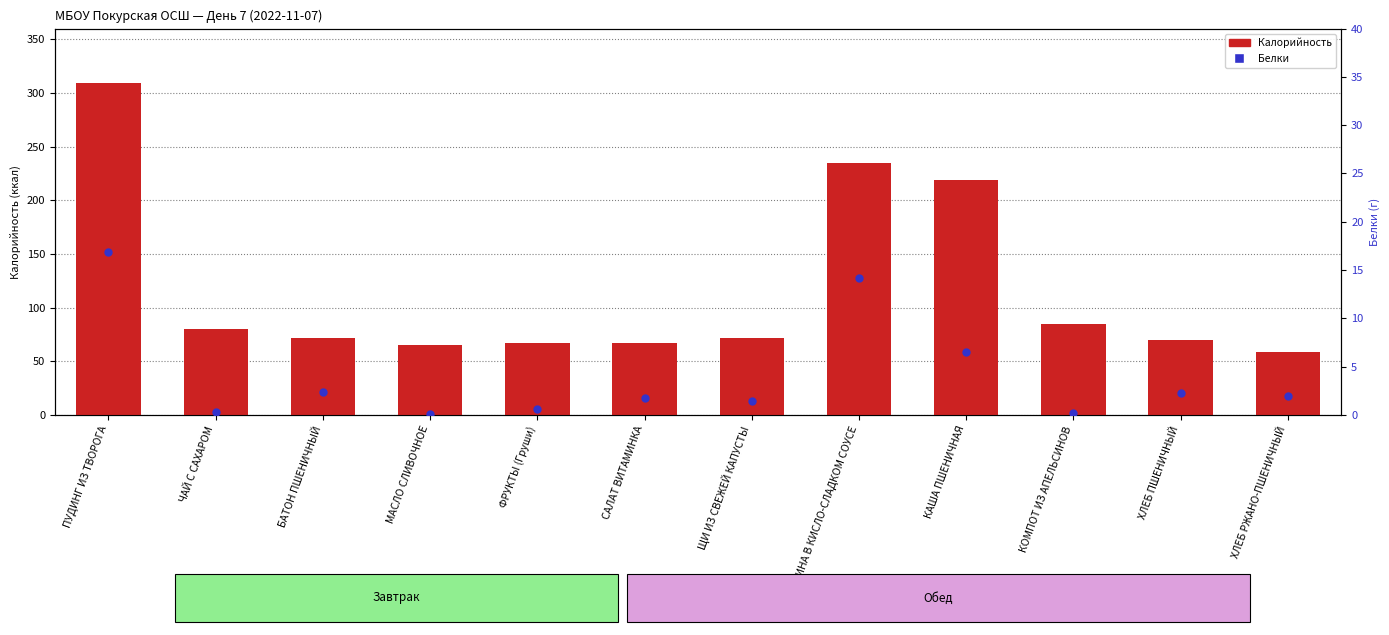

Which series reaches the minimum Y coordinate?

Белки